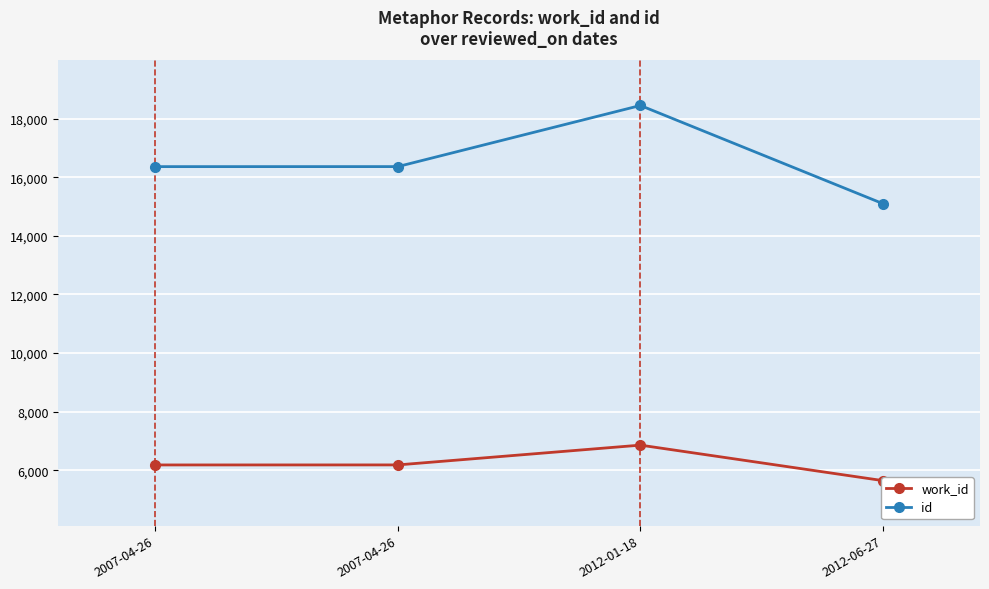

At which category is the sum across all series the highest?

2012-01-18